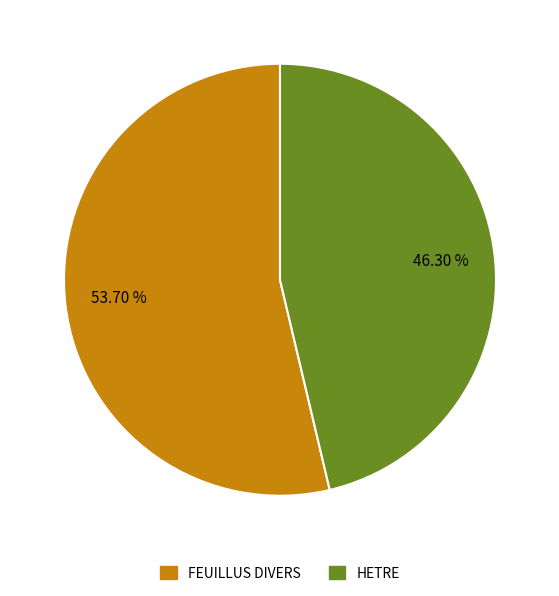

Which slice is the largest?

FEUILLUS DIVERS